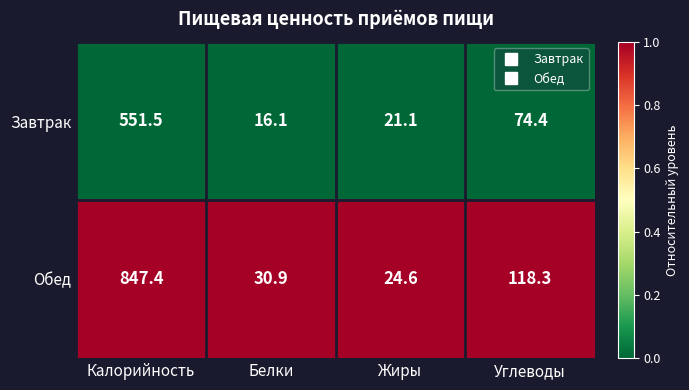

List the series in order of their overall mean, lowest first.

Завтрак, Обед